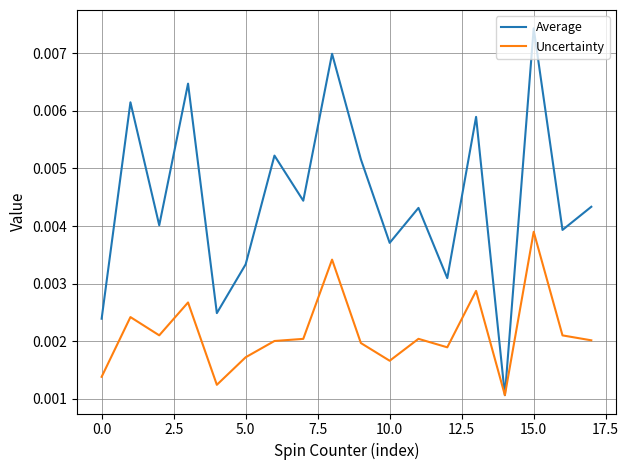

What are all the series names shown in the legend?

Average, Uncertainty